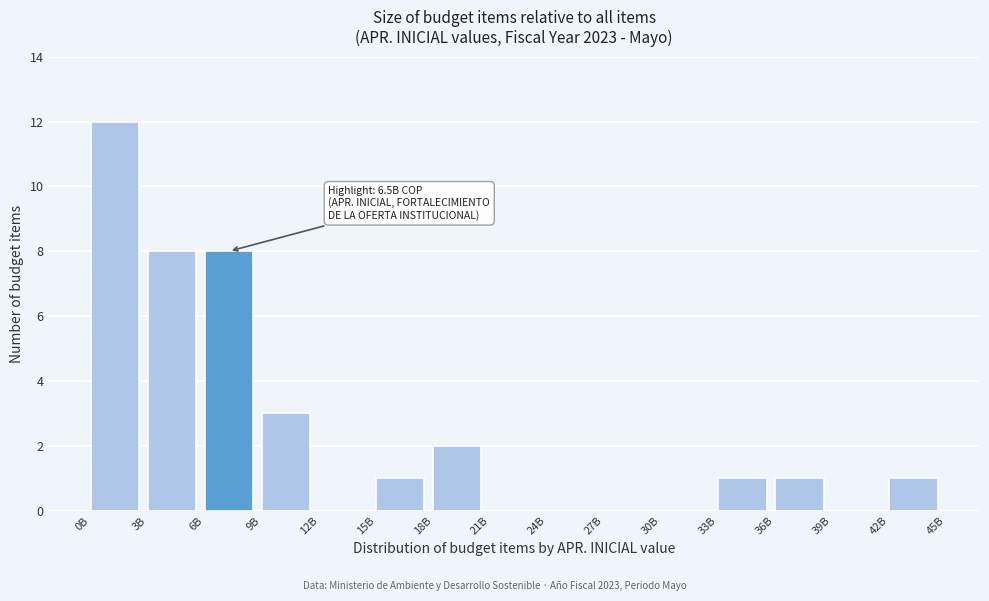

Reading left to right, list all the values displayed in this chart.

0B=12	3B=8	6B=8	9B=3	12B=0	15B=1	18B=2	21B=0	24B=0	27B=0	30B=0	33B=1	36B=1	39B=0	42B=1